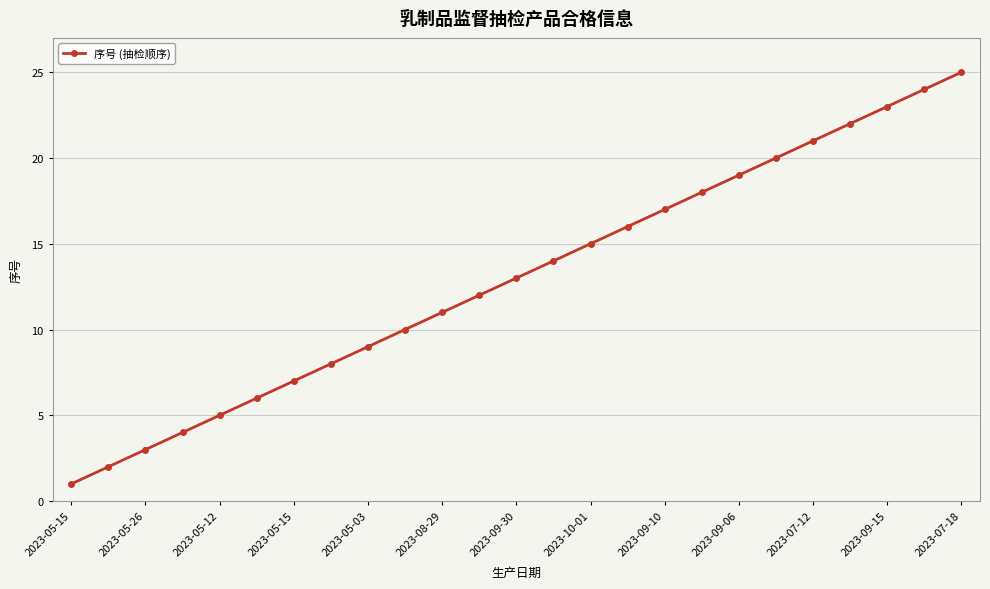

What is the sum of all values?

325